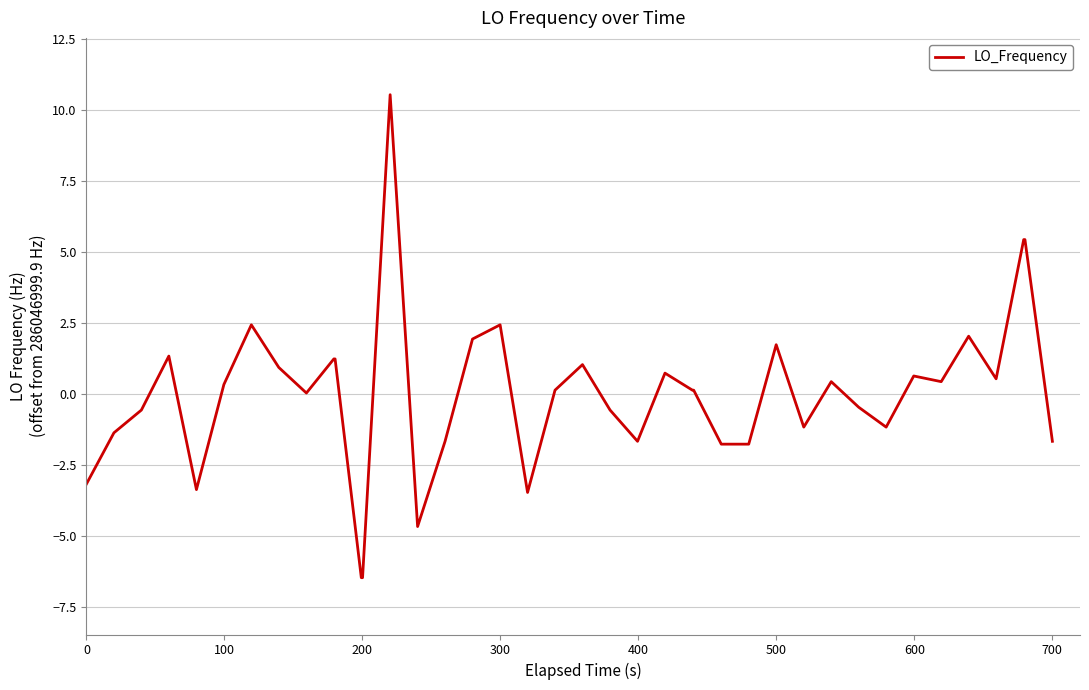

What is the maximum value shown in the chart?

10.5